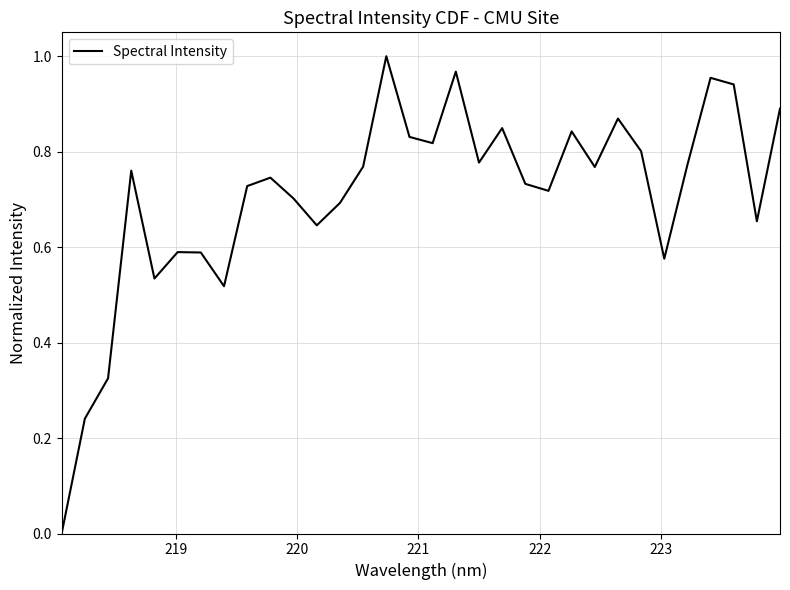

What is the sum of all values?

22.6